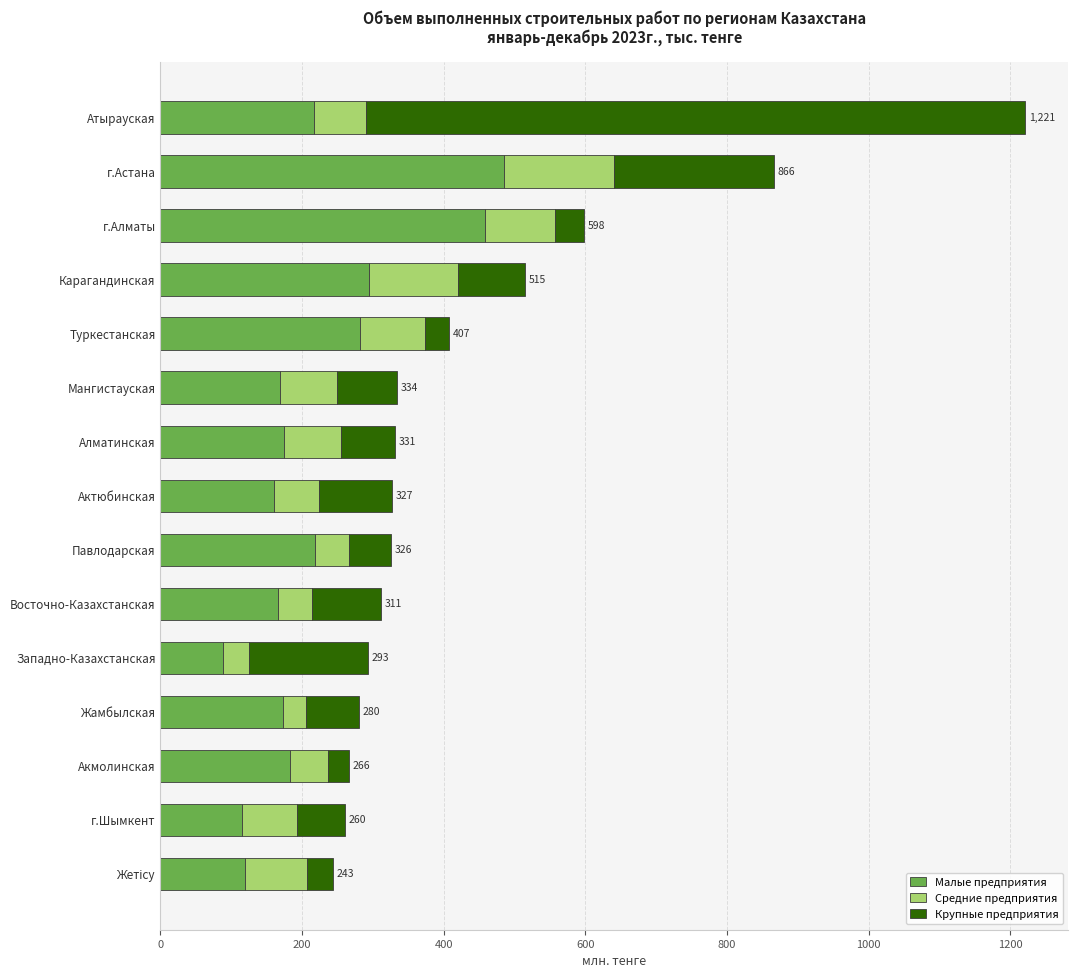

At which label does Малые предприятия reach its minimum?

Западно-Казахстанская